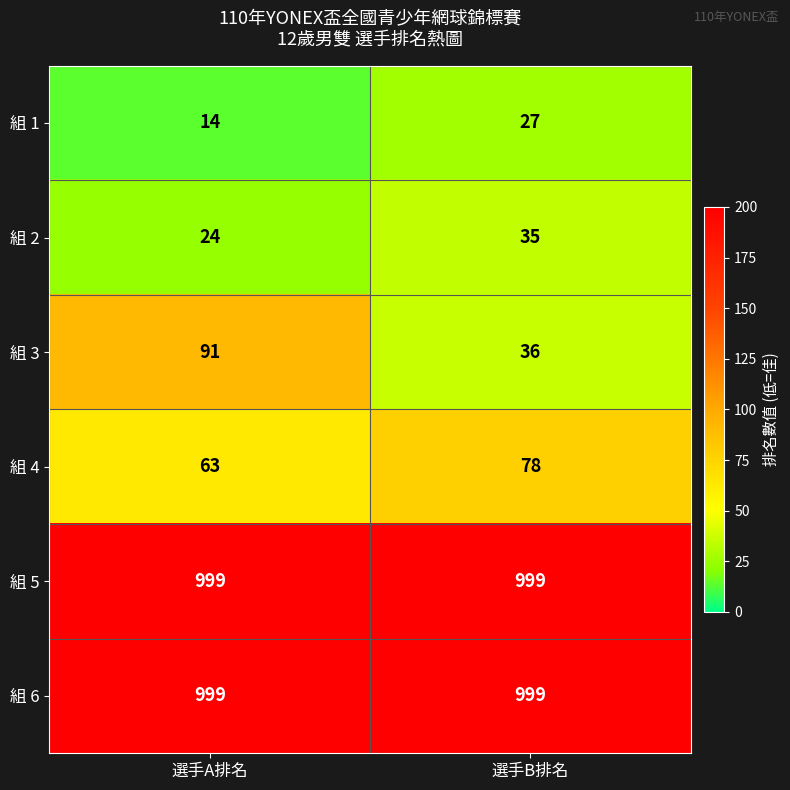

Which series has the largest range (max minus min)?

組 3